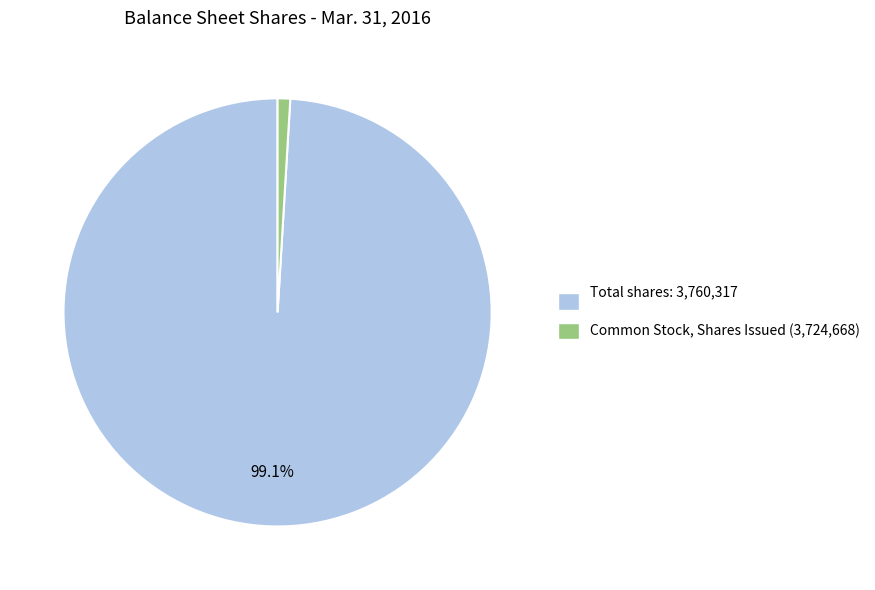

How many segments does this pie chart have?

2